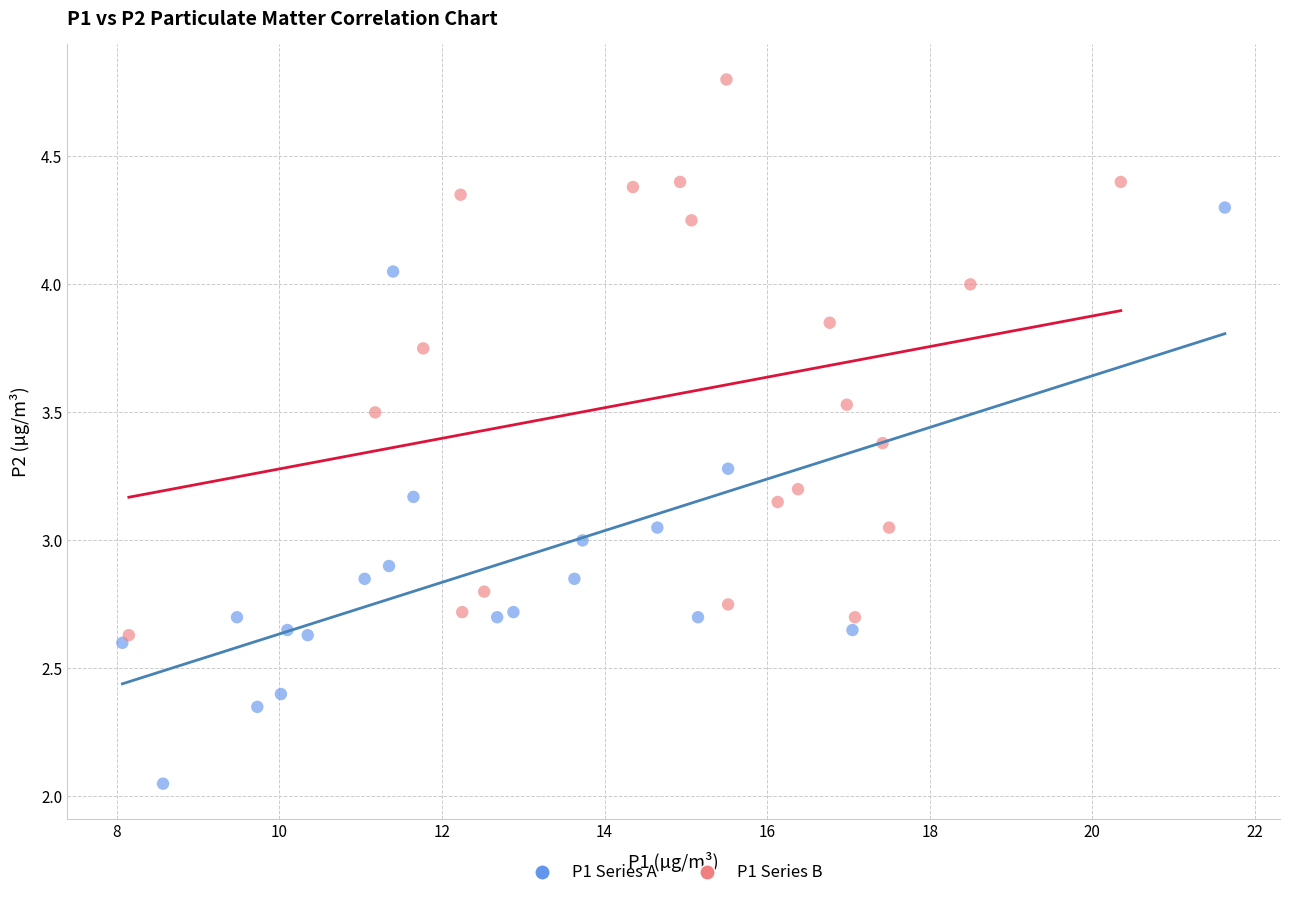

Which series contains the lowest Y value?

P1 Series A